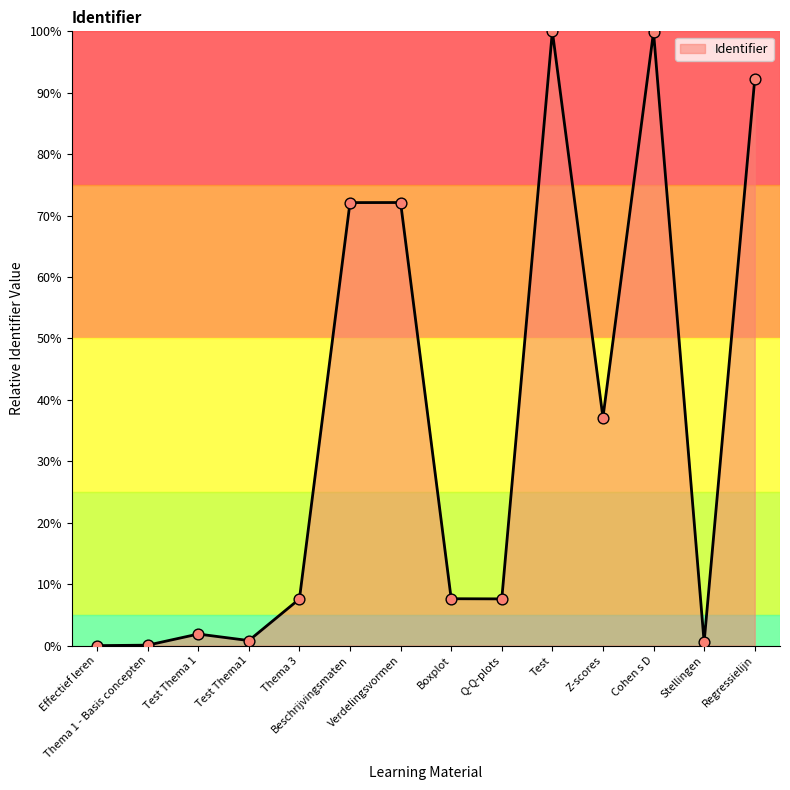

What is the change in value from Effectief leren to Regressielijn?

+0.9